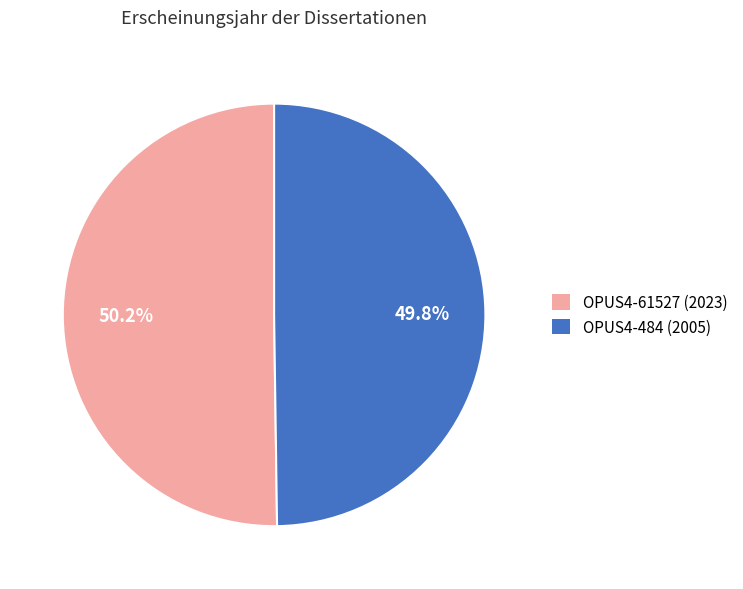

Approximately how many times larger is the value at OPUS4-484 (2005) compared to OPUS4-61527 (2023)?

1.0